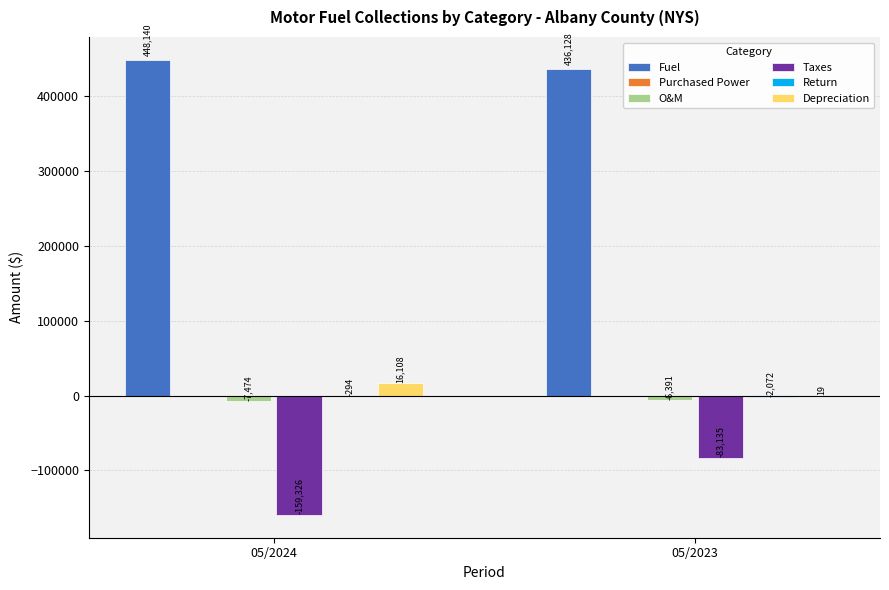

At which category is the sum across all series the highest?

05/2023